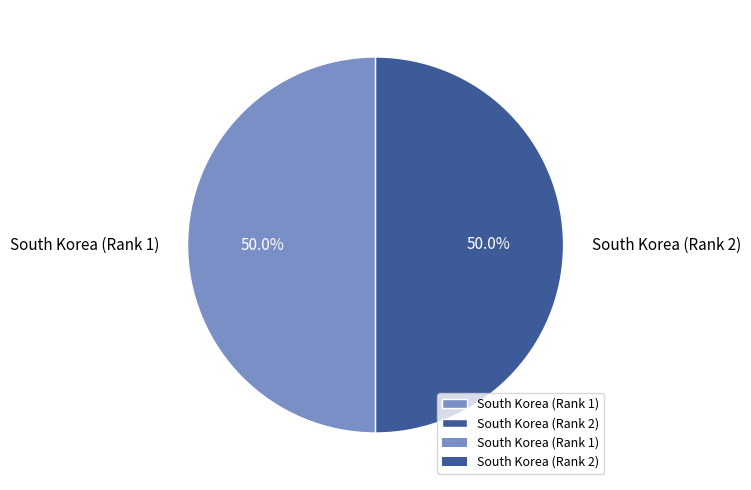

How many segments does this pie chart have?

2